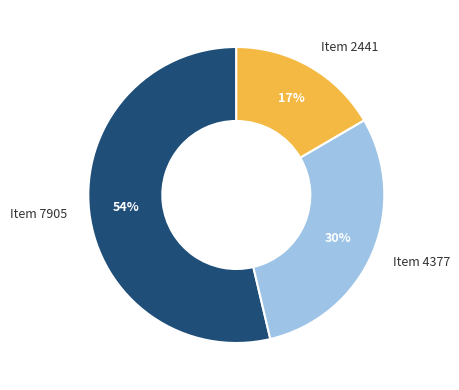

Which has a higher value, Item 4377 or Item 2441?

Item 4377